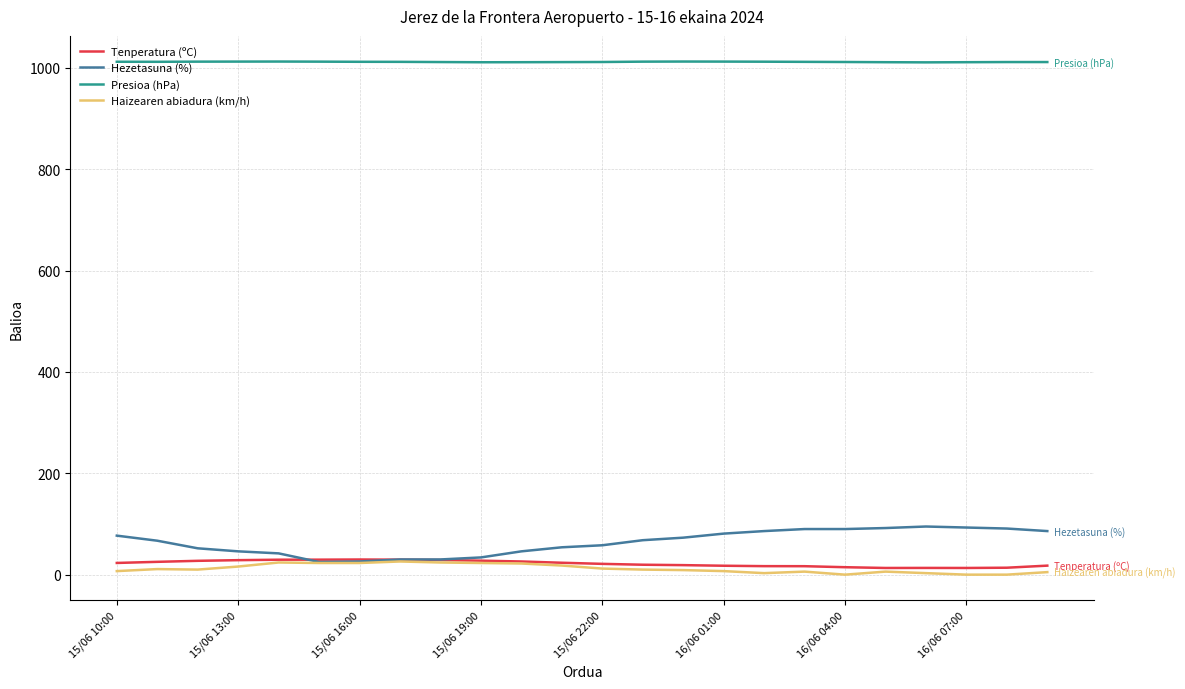

What is the maximum value for Presioa (hPa)?

1012.6